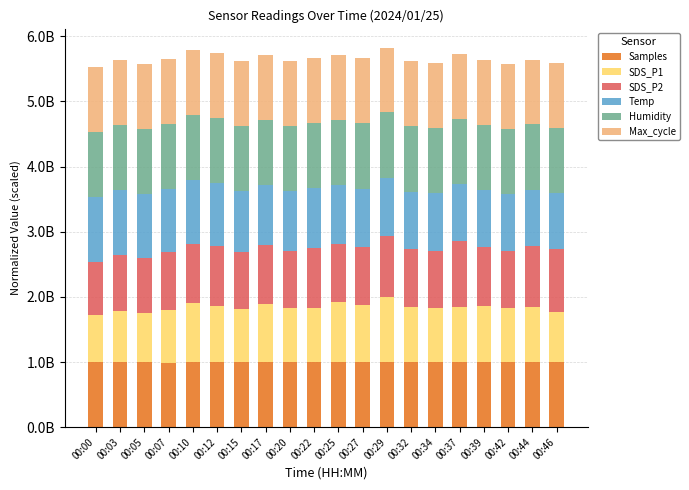

Which series changed the most between 00:12 and 00:39?

Temp